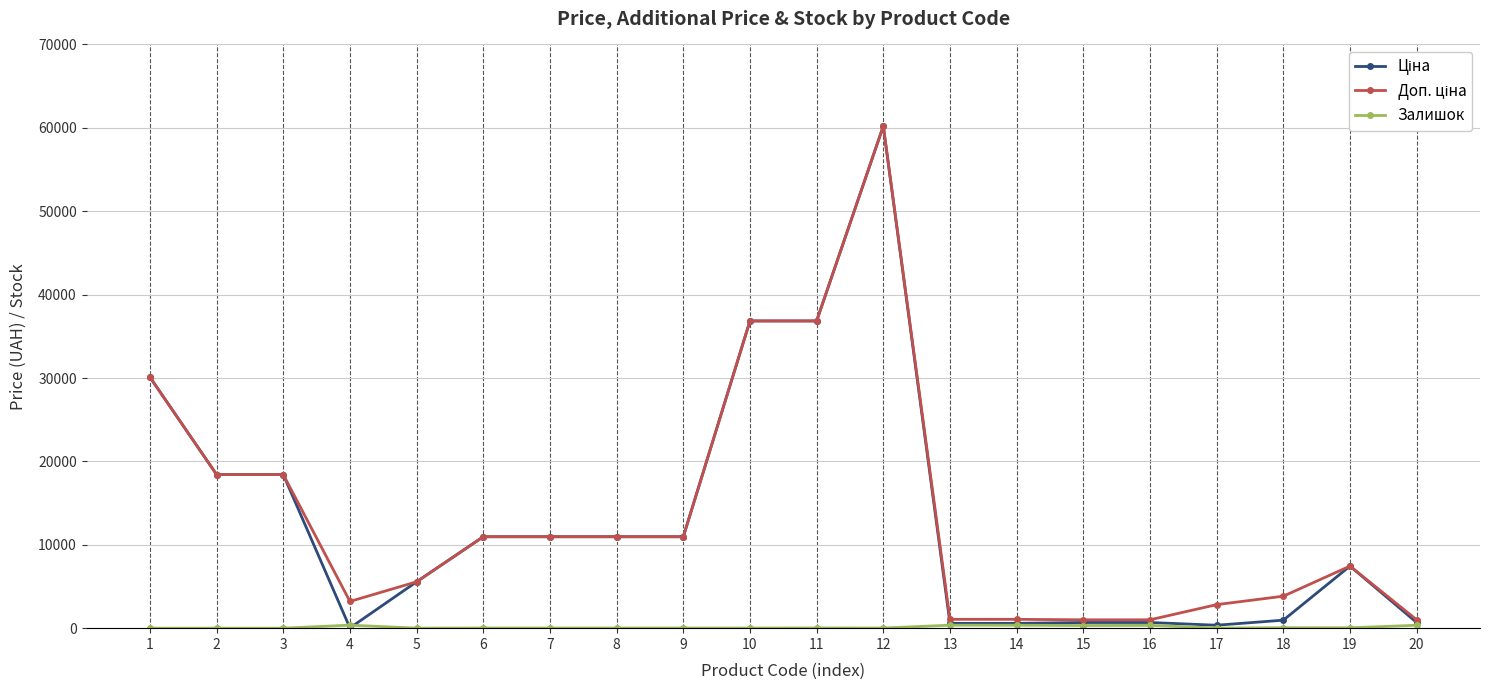

What is the total value across all series at 2?

36841.7